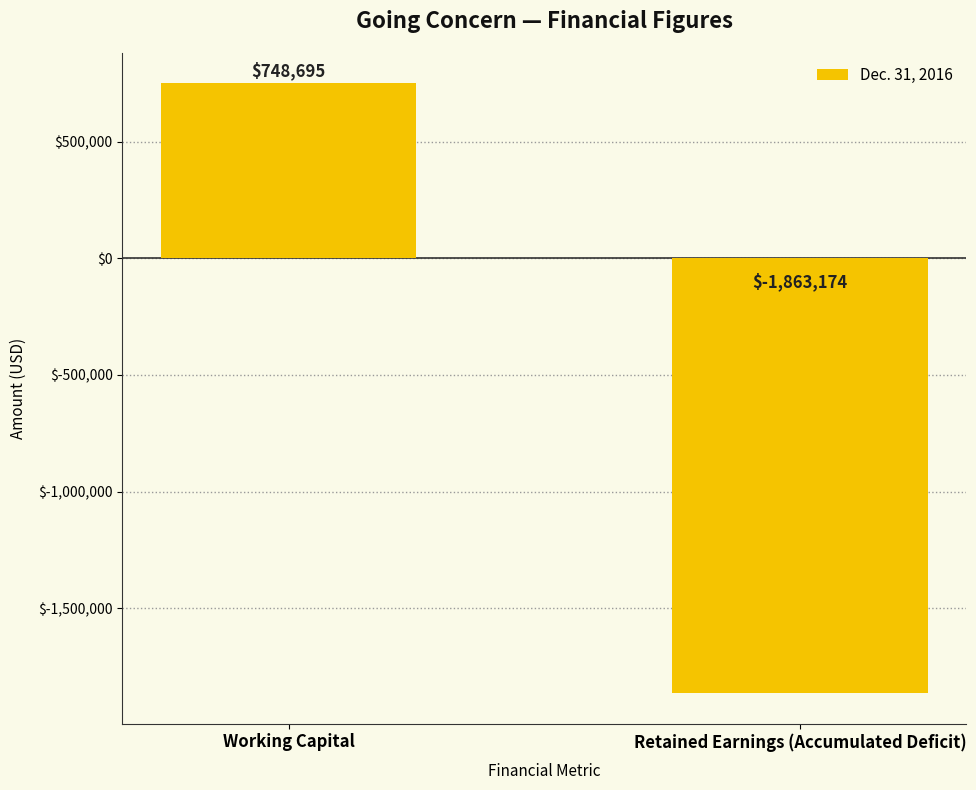

How many bars are there in total?

2